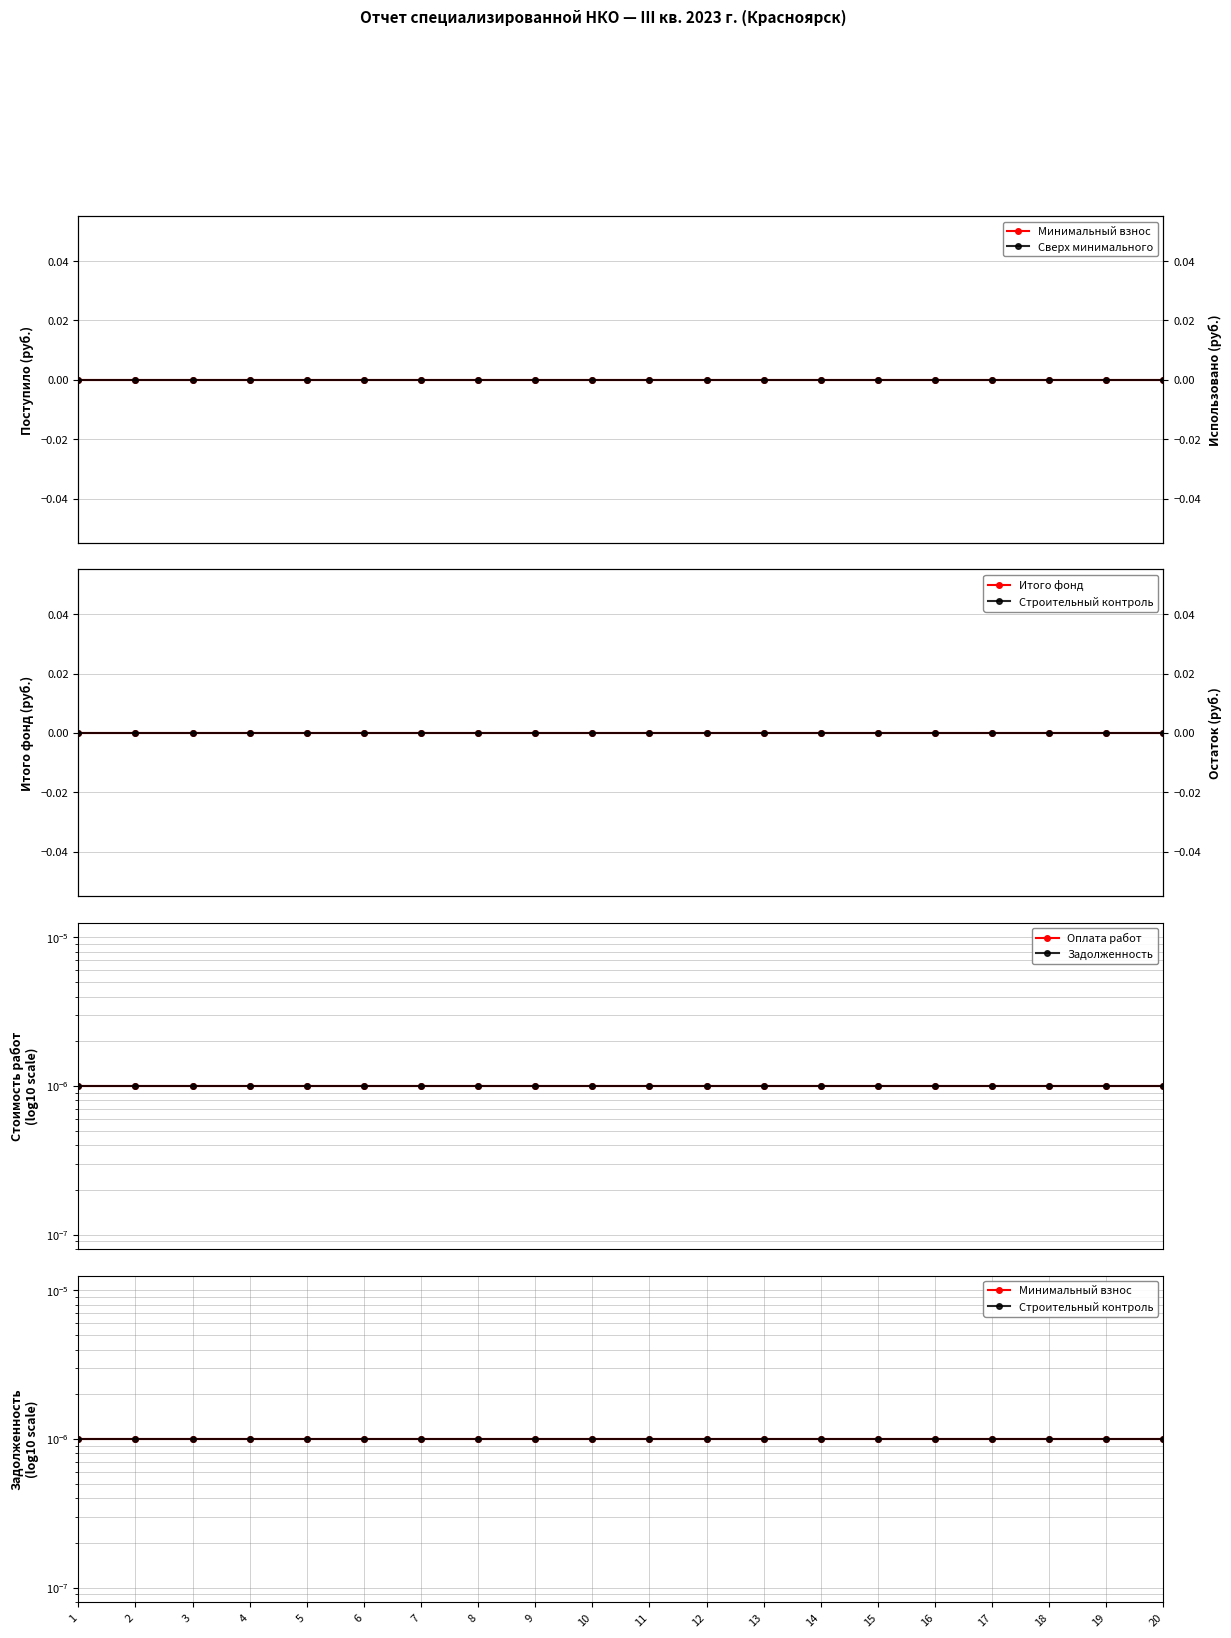

Reading left to right, what are all the values shown in this chart?

Минимальный взнос: 1=0.0	2=0.0	3=0.0	4=0.0	5=0.0	6=0.0	7=0.0	8=0.0	9=0.0	10=0.0	11=0.0	12=0.0	13=0.0	14=0.0	15=0.0	16=0.0	17=0.0	18=0.0	19=0.0	20=0.0
Сверх минимального: 1=0.0	2=0.0	3=0.0	4=0.0	5=0.0	6=0.0	7=0.0	8=0.0	9=0.0	10=0.0	11=0.0	12=0.0	13=0.0	14=0.0	15=0.0	16=0.0	17=0.0	18=0.0	19=0.0	20=0.0
Итого фонд: 1=0.0	2=0.0	3=0.0	4=0.0	5=0.0	6=0.0	7=0.0	8=0.0	9=0.0	10=0.0	11=0.0	12=0.0	13=0.0	14=0.0	15=0.0	16=0.0	17=0.0	18=0.0	19=0.0	20=0.0
Строительный контроль: 1=0.0	2=0.0	3=0.0	4=0.0	5=0.0	6=0.0	7=0.0	8=0.0	9=0.0	10=0.0	11=0.0	12=0.0	13=0.0	14=0.0	15=0.0	16=0.0	17=0.0	18=0.0	19=0.0	20=0.0
Оплата работ: 1=0.0	2=0.0	3=0.0	4=0.0	5=0.0	6=0.0	7=0.0	8=0.0	9=0.0	10=0.0	11=0.0	12=0.0	13=0.0	14=0.0	15=0.0	16=0.0	17=0.0	18=0.0	19=0.0	20=0.0
Задолженность: 1=0.0	2=0.0	3=0.0	4=0.0	5=0.0	6=0.0	7=0.0	8=0.0	9=0.0	10=0.0	11=0.0	12=0.0	13=0.0	14=0.0	15=0.0	16=0.0	17=0.0	18=0.0	19=0.0	20=0.0